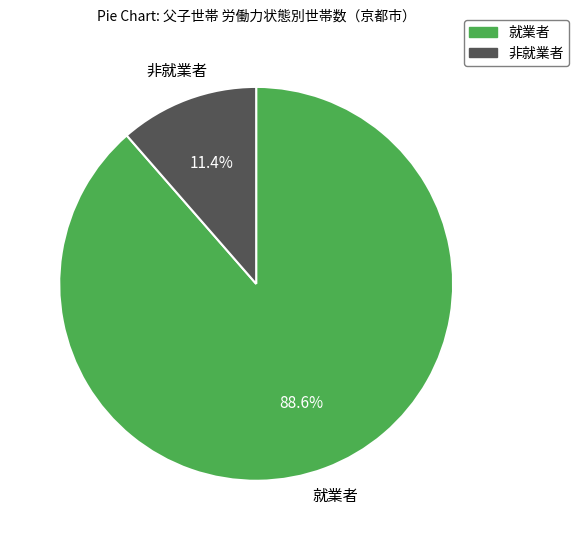

Is there any slice that represents more than half of the pie?

Yes